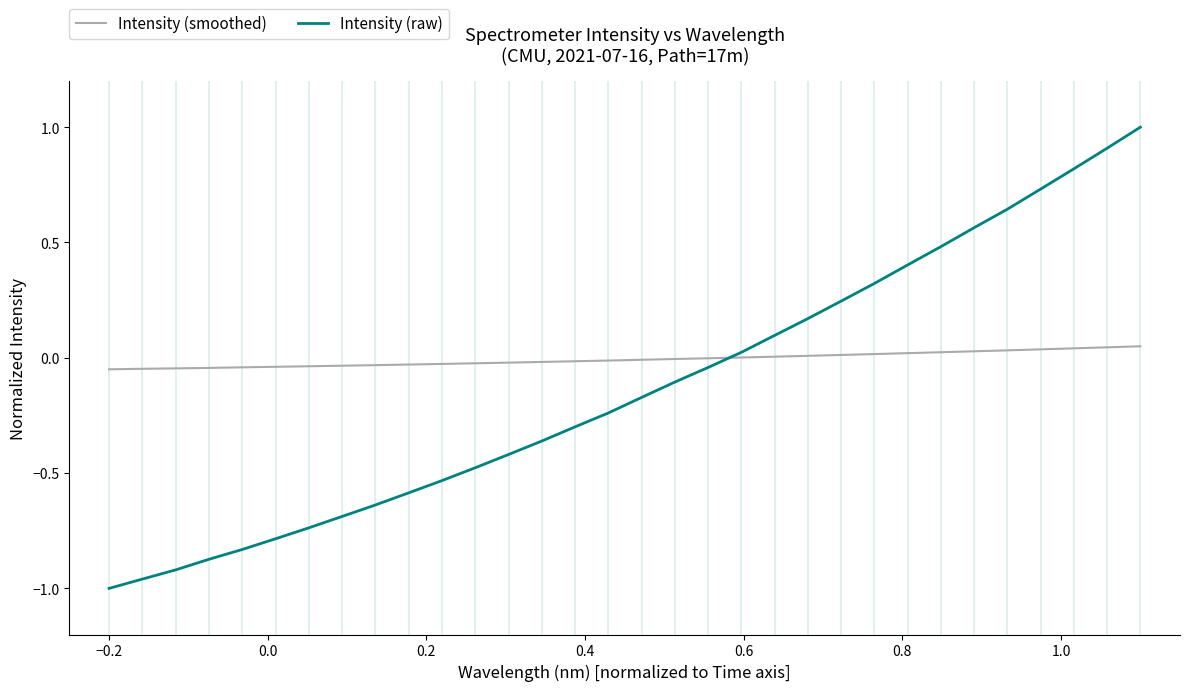

How many series are shown in this chart?

2